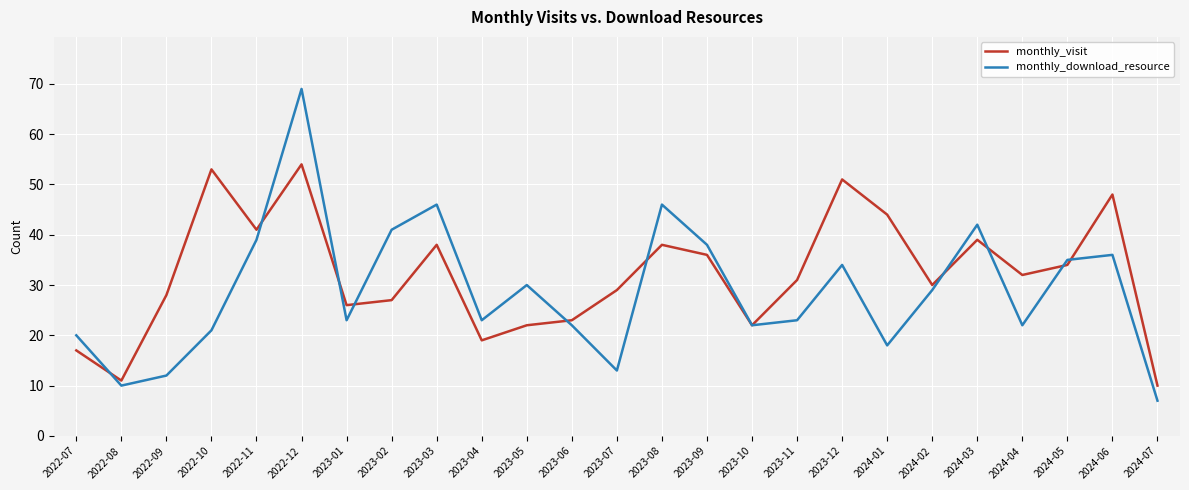

Where is monthly_download_resource nearest to the value 38?

2023-09